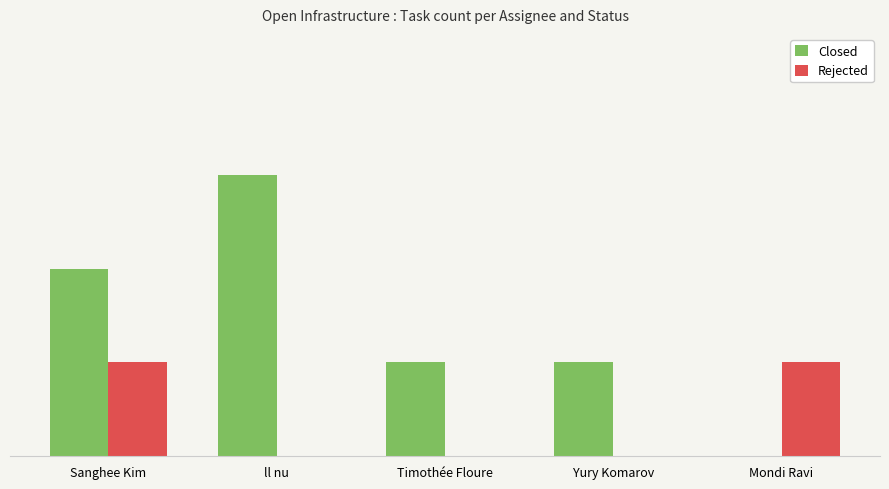

Between Sanghee Kim and Mondi Ravi, which series saw the biggest shift?

Closed